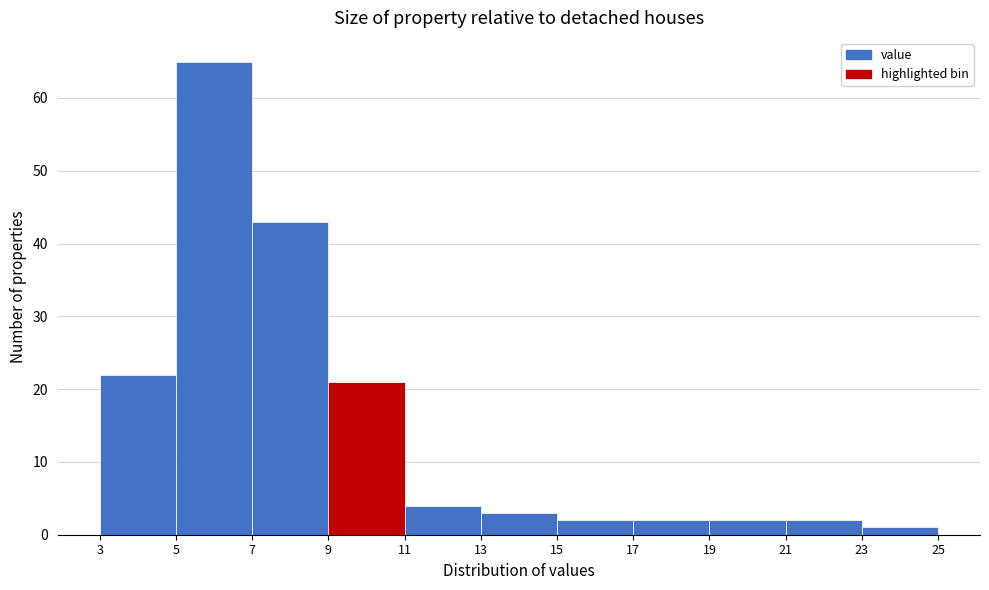

Reading left to right, list every bar in this chart as the range it spans on the x-axis followed by its height. The values are not printed on the chart, so give them approximately, as read against the axis.

3 to 5: 22
5 to 7: 65
7 to 9: 43
9 to 11: 21
11 to 13: 4
13 to 15: 3
15 to 17: 2
17 to 19: 2
19 to 21: 2
21 to 23: 2
23 to 25: 1